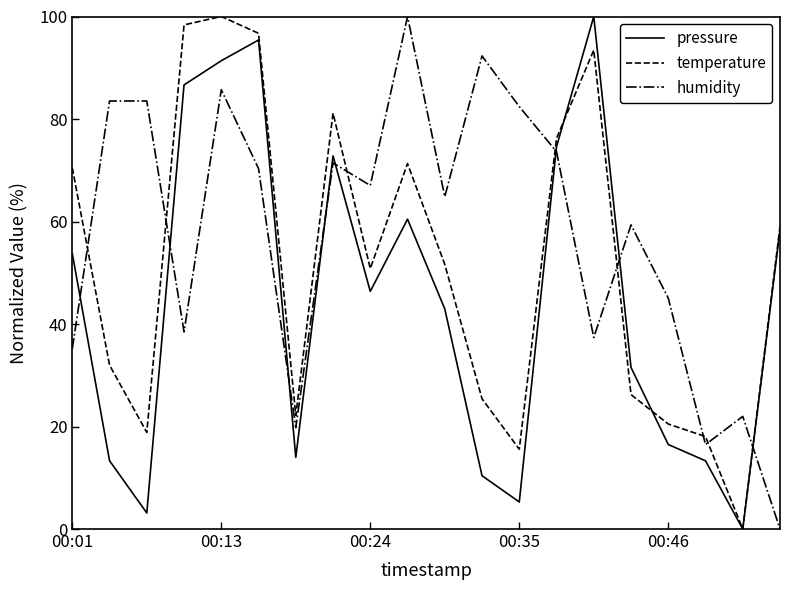

What are all the series names shown in the legend?

pressure, temperature, humidity